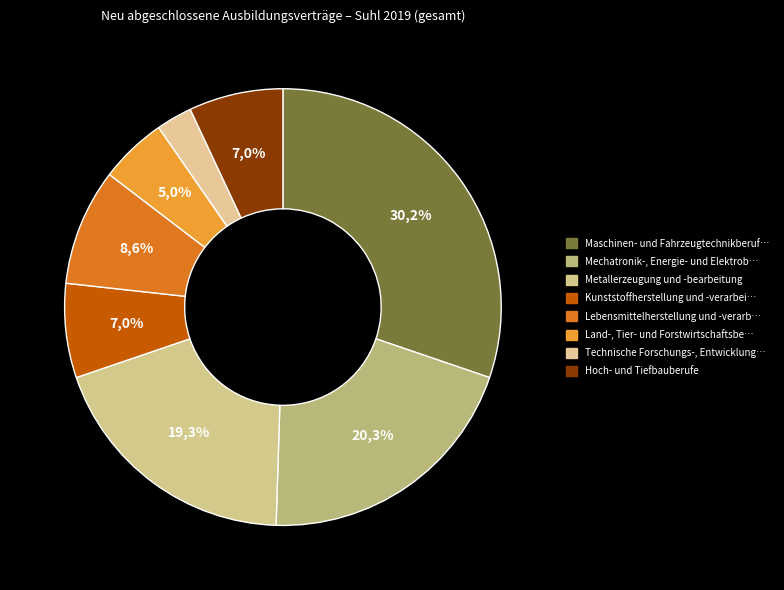

What percentage is the Land-, Tier- und Forstwirtschaftsberufe slice, to the nearest percent?

5%